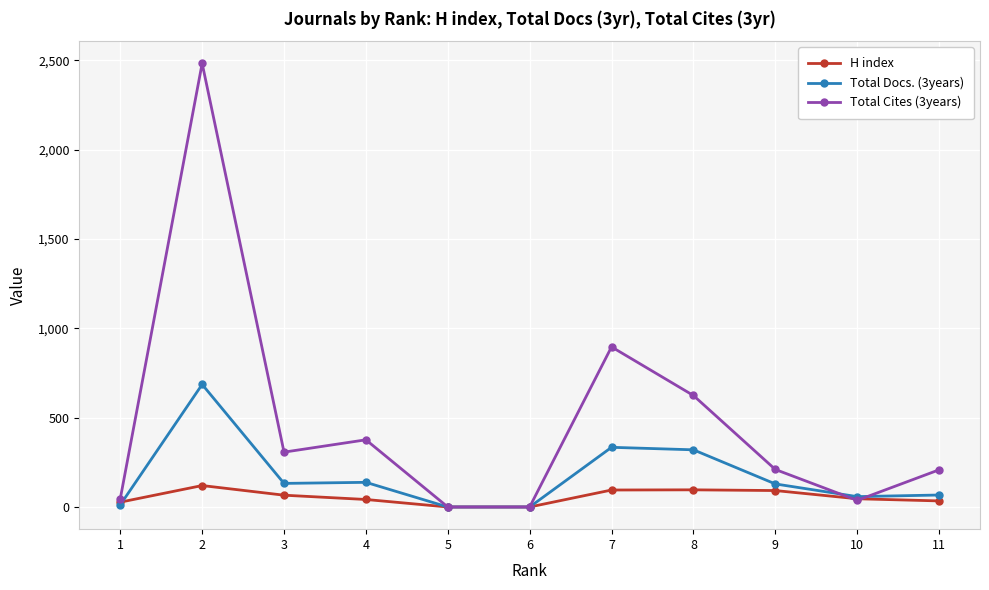

True or false: Total Docs. (3years) has a value of 138 at 4.

True